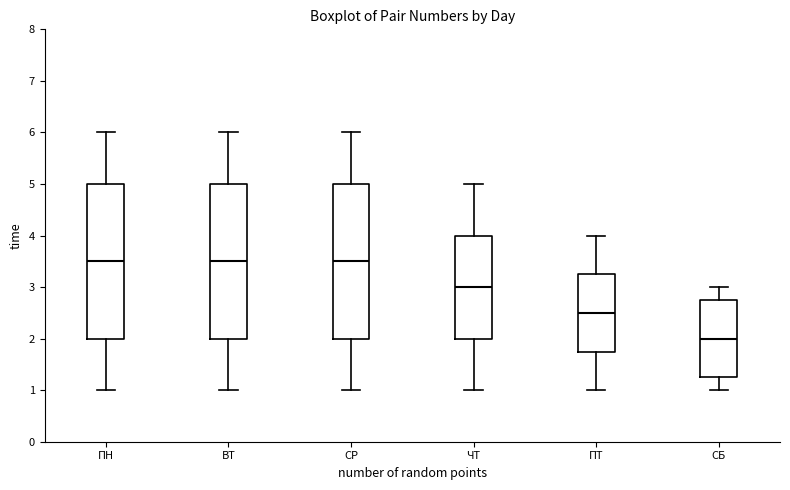

Reading left to right, read every box against the y-axis: the position of its median line, the range the box covers, and the ends of its whiskers. The values are not printed on the chart, so give them approximately, as read against the axis.

ПН: median 3.5, box 2.0 to 5.0, whiskers 1.0 to 6.0
ВТ: median 3.5, box 2.0 to 5.0, whiskers 1.0 to 6.0
СР: median 3.5, box 2.0 to 5.0, whiskers 1.0 to 6.0
ЧТ: median 3.0, box 2.0 to 4.0, whiskers 1.0 to 5.0
ПТ: median 2.5, box 1.8 to 3.3, whiskers 1.0 to 4.0
СБ: median 2.0, box 1.3 to 2.8, whiskers 1.0 to 3.0